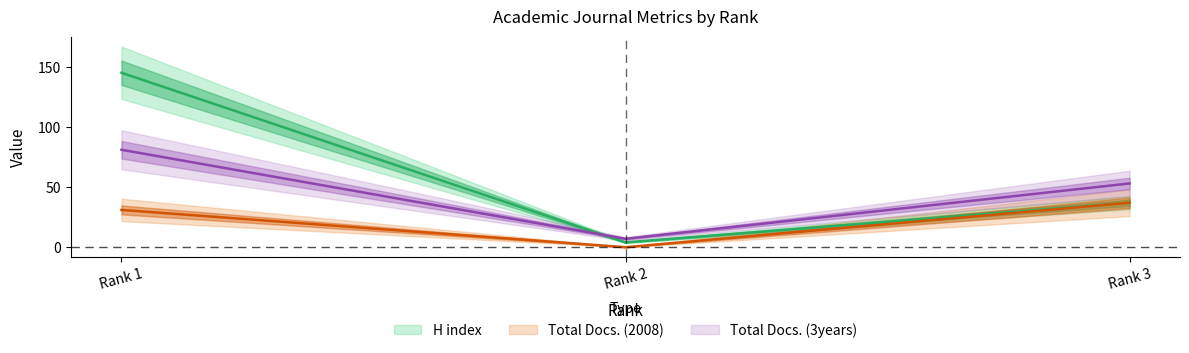

Between Rank 2 and Rank 1, which is larger?

Rank 1